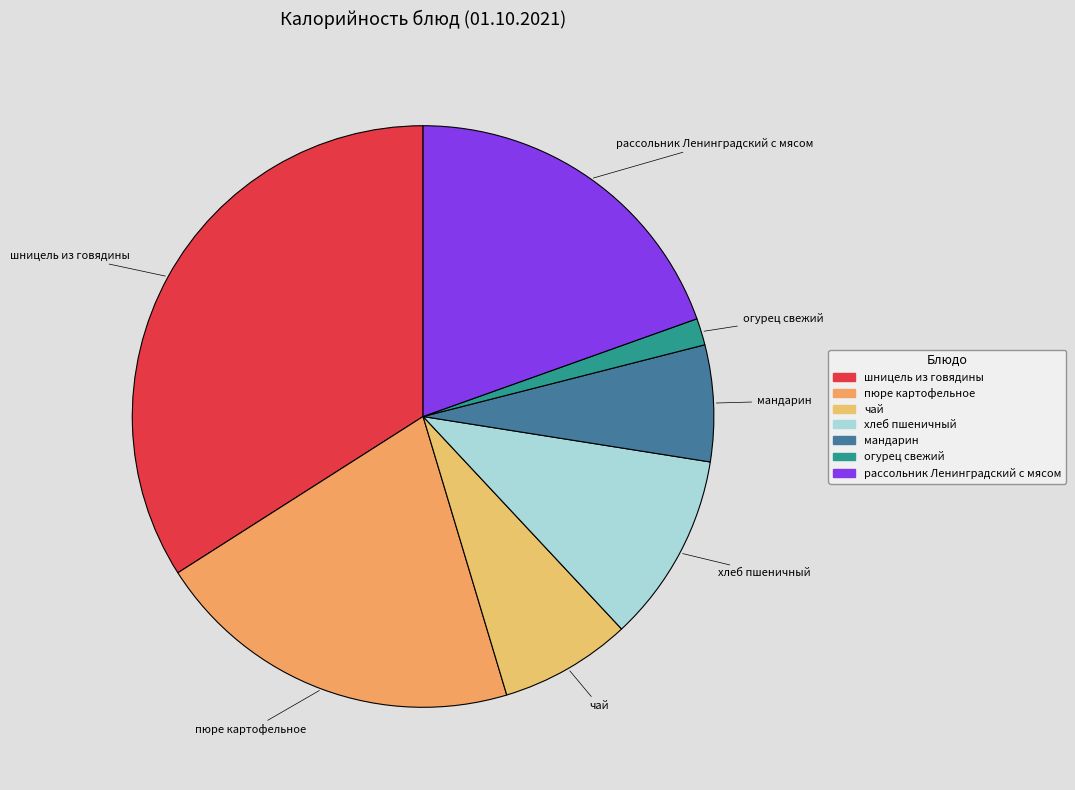

Does огурец свежий represent more than half of the total?

No